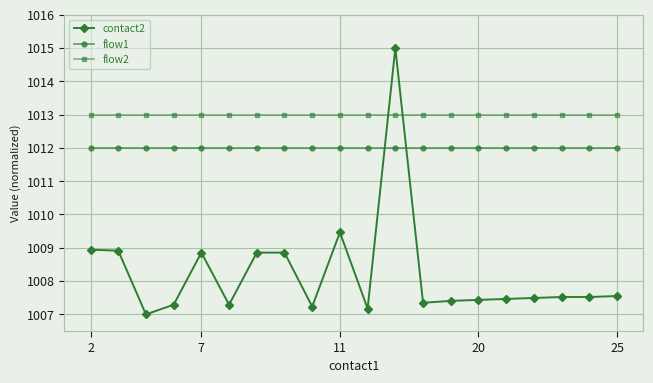

True or false: flow1 and flow2 intersect in this chart.

False